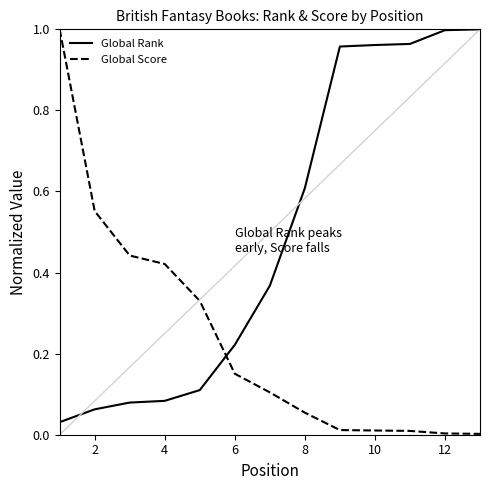

True or false: Global Score and Global Rank intersect in this chart.

True